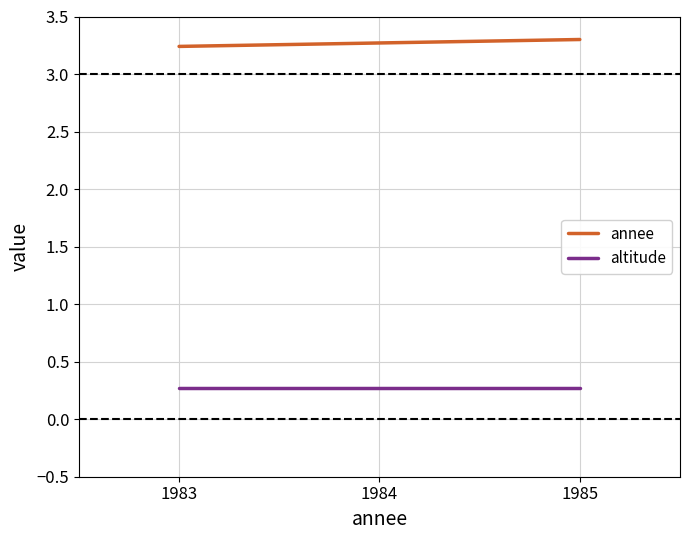

At 1984, list the series in order from largest to smallest.

annee, altitude